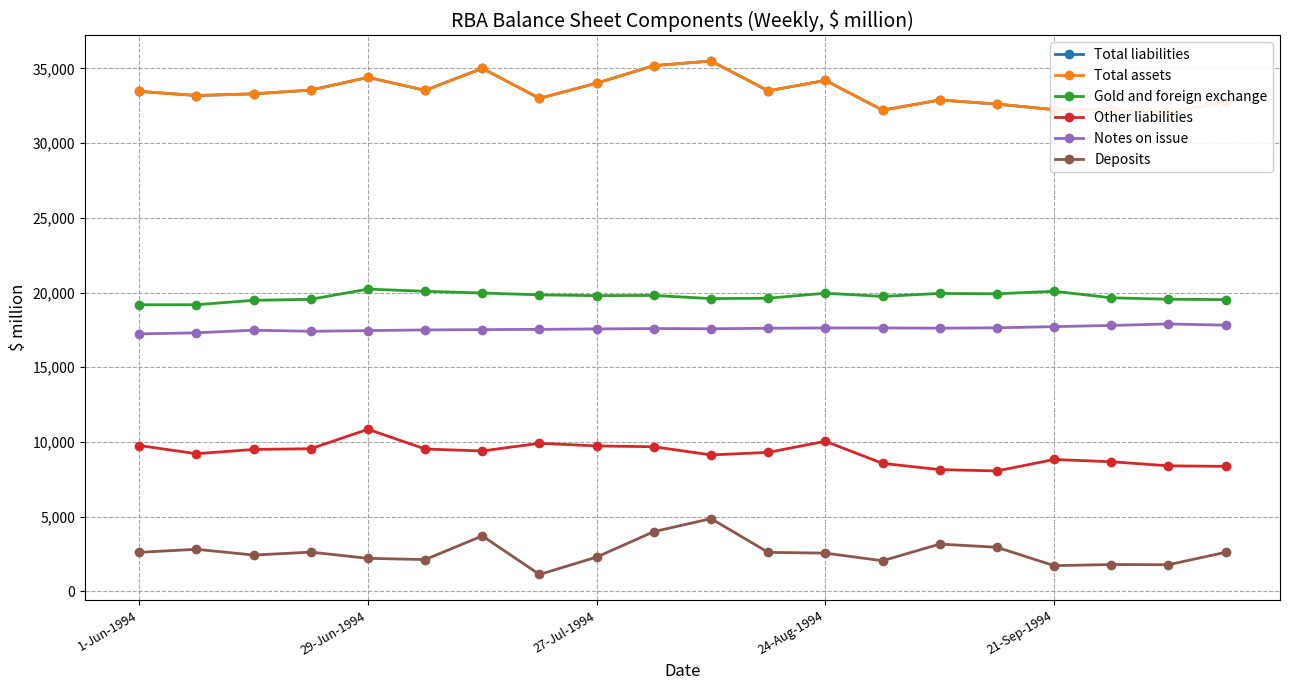

Which series has the widest spread of values?

Deposits